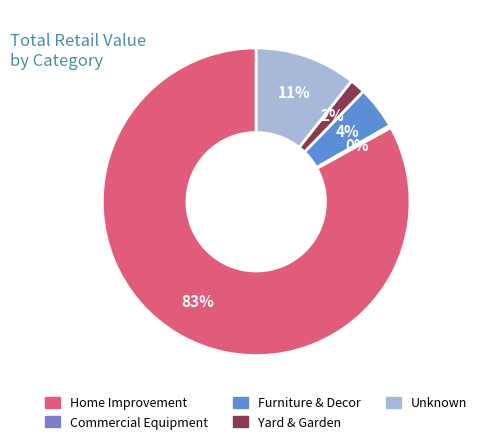

Which slice is the smallest?

Commercial Equipment